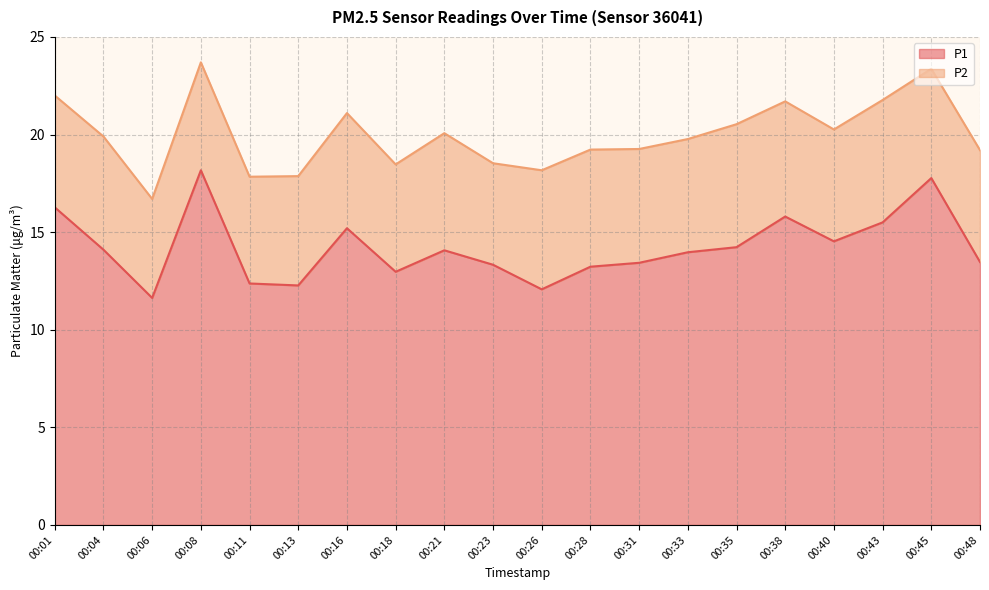

Where does the data first go above 14?

00:01